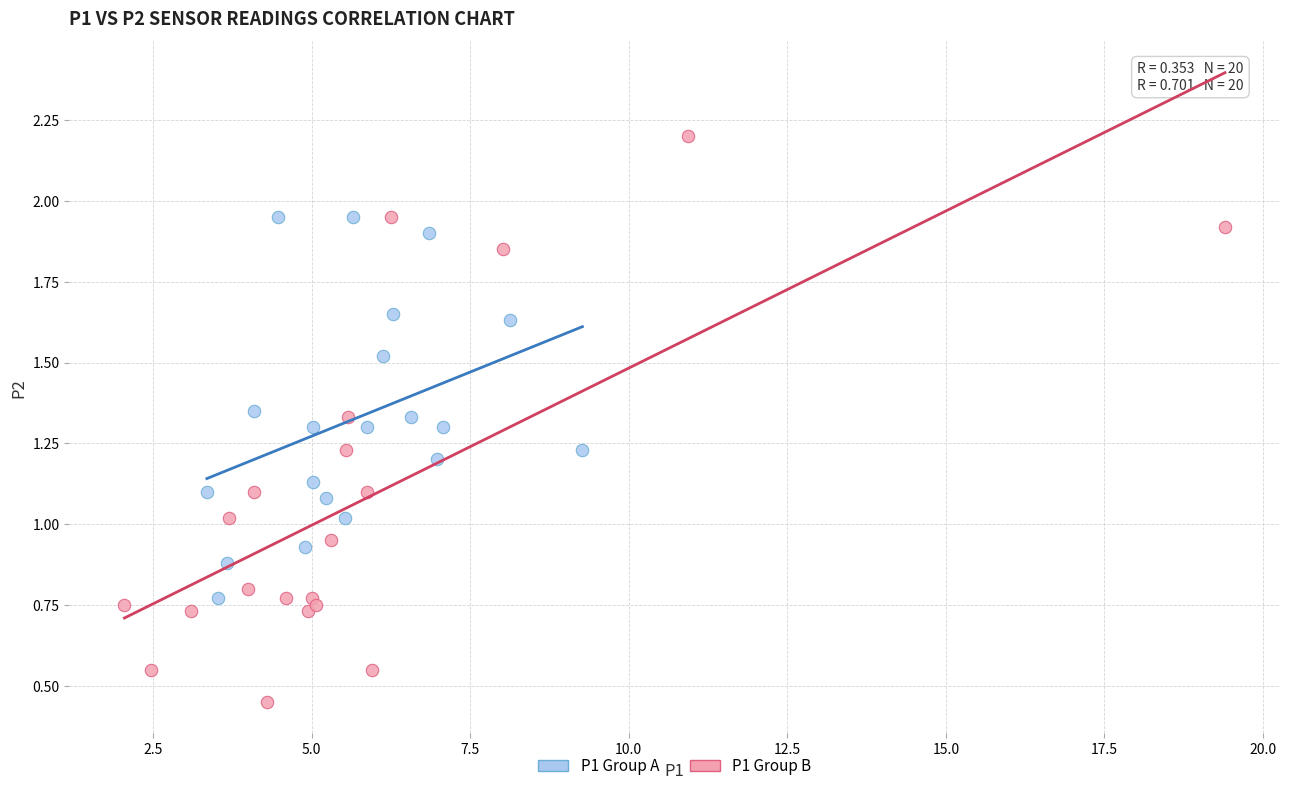

What are all the series names shown in the legend?

P1 Group A, P1 Group B